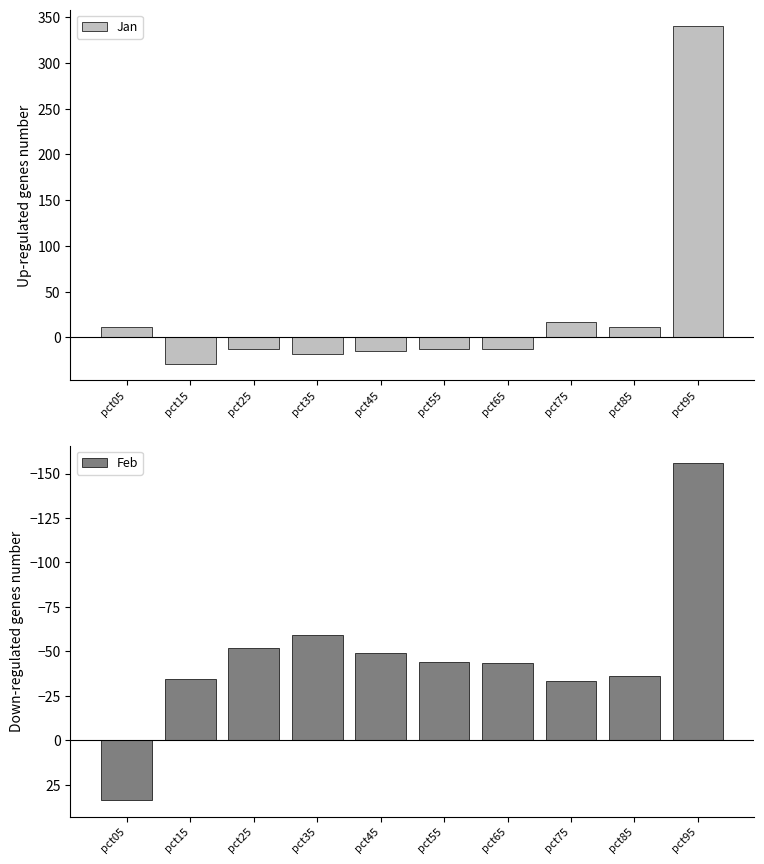

Rank the categories by Jan value from highest to lowest.

pct95, pct75, pct85, pct05, pct65, pct25, pct55, pct45, pct35, pct15